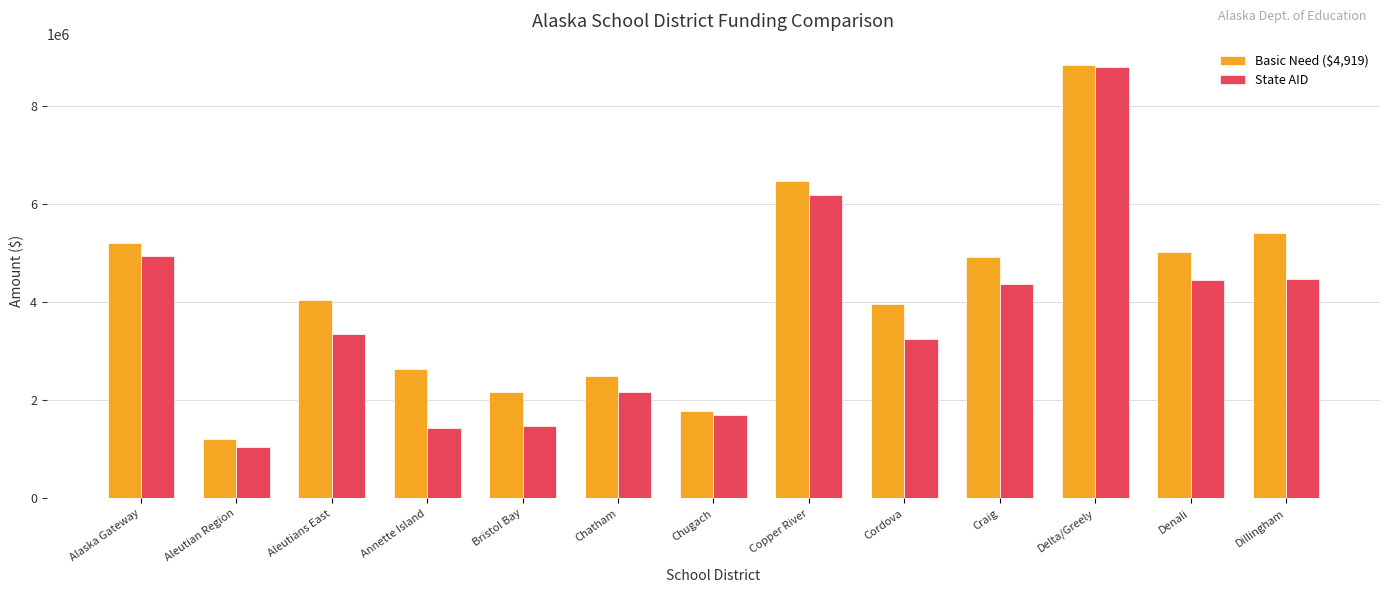

What are all the series names shown in the legend?

Basic Need ($4,919), State AID